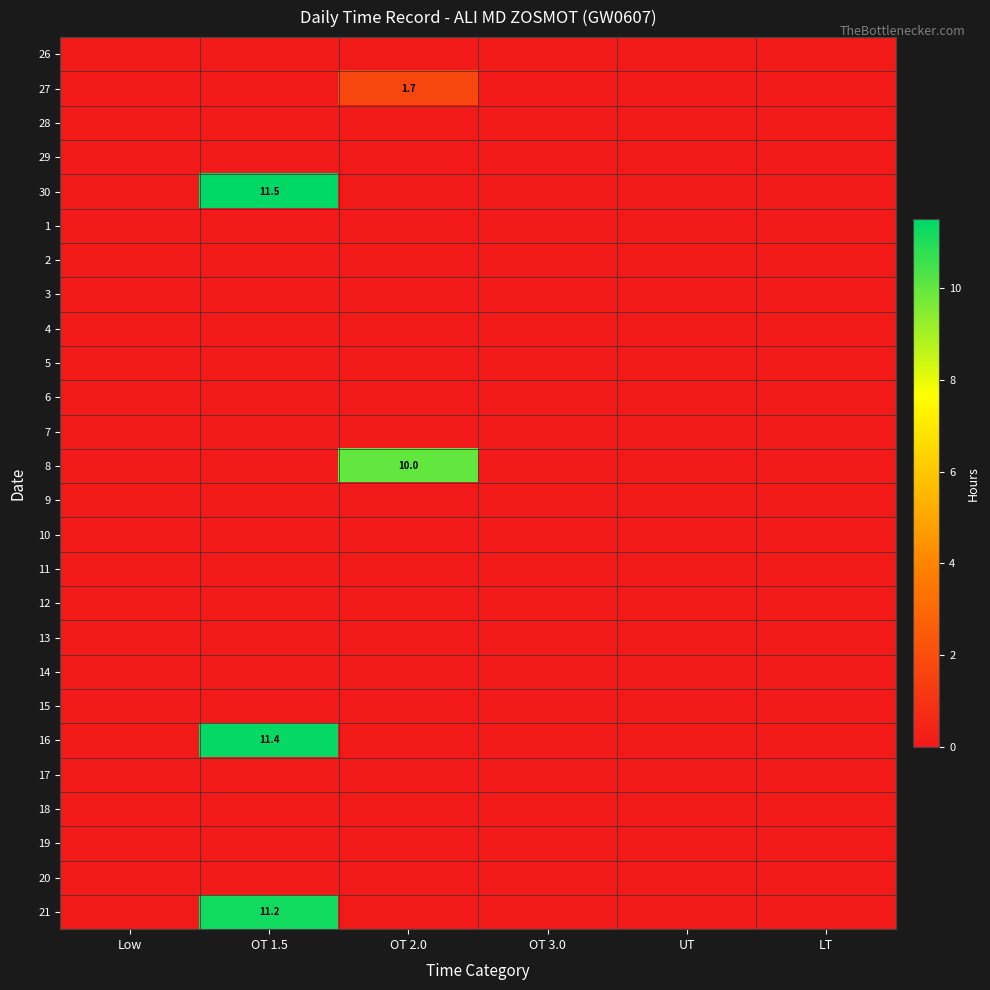

Is the value of 17 at OT 1.5 greater than the value of 9 at OT 2.0?

No